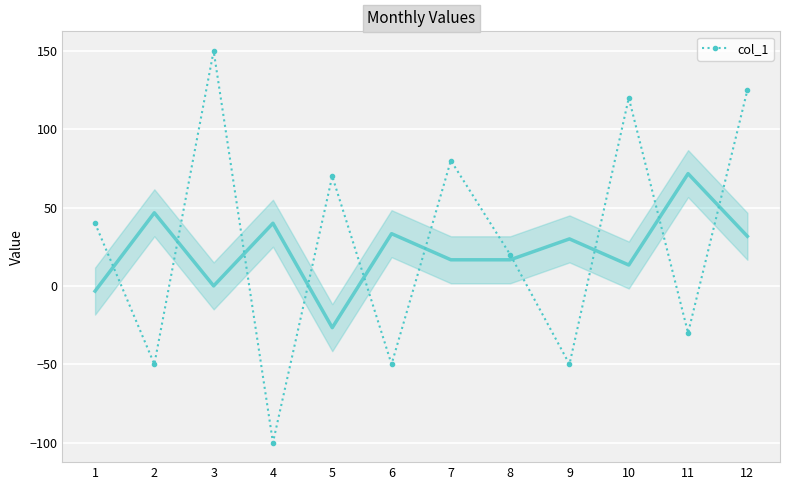

Which label corresponds to the smallest value in the chart?

4